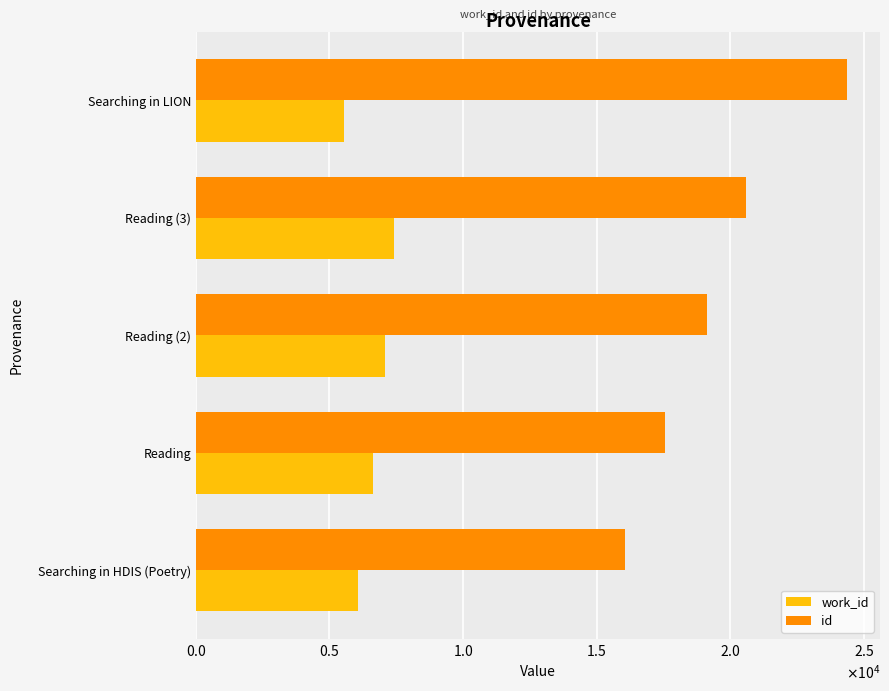

What are all the series names shown in the legend?

work_id, id